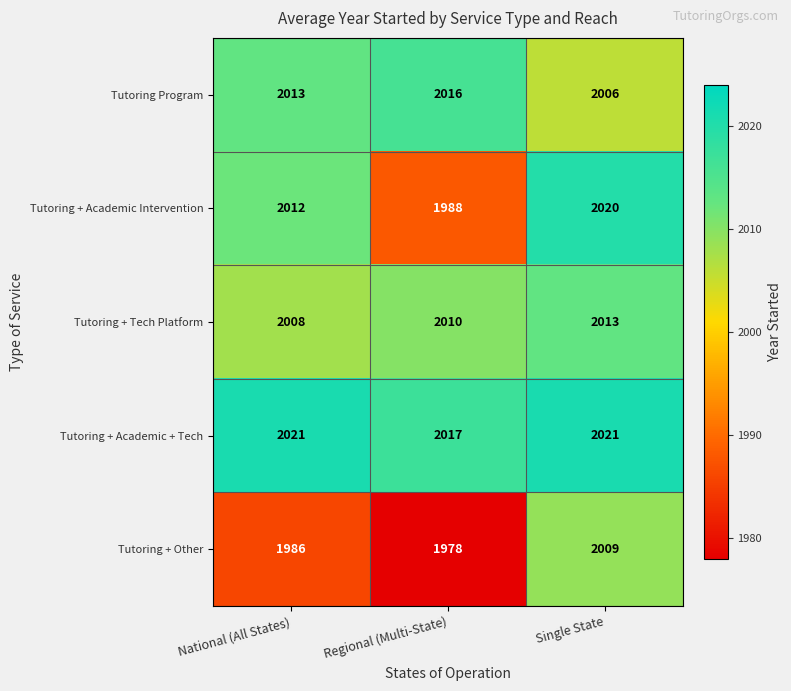

How many Tutoring + Academic + Tech values are between 2017 and 2021?

3